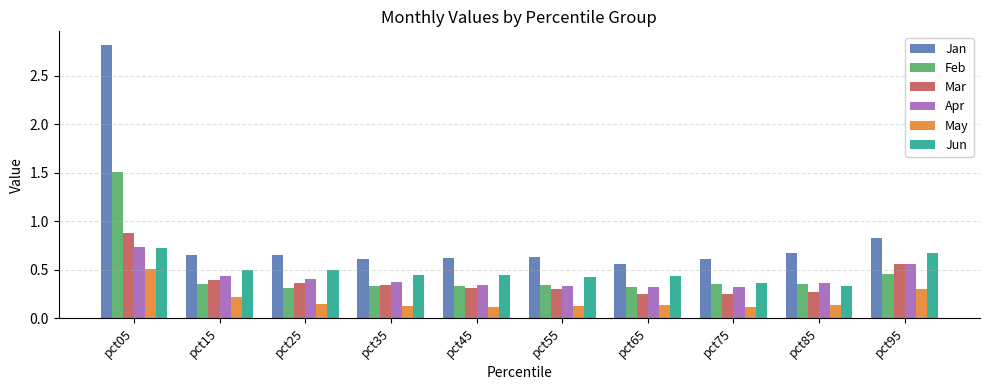

Which series has the widest spread of values?

Jan